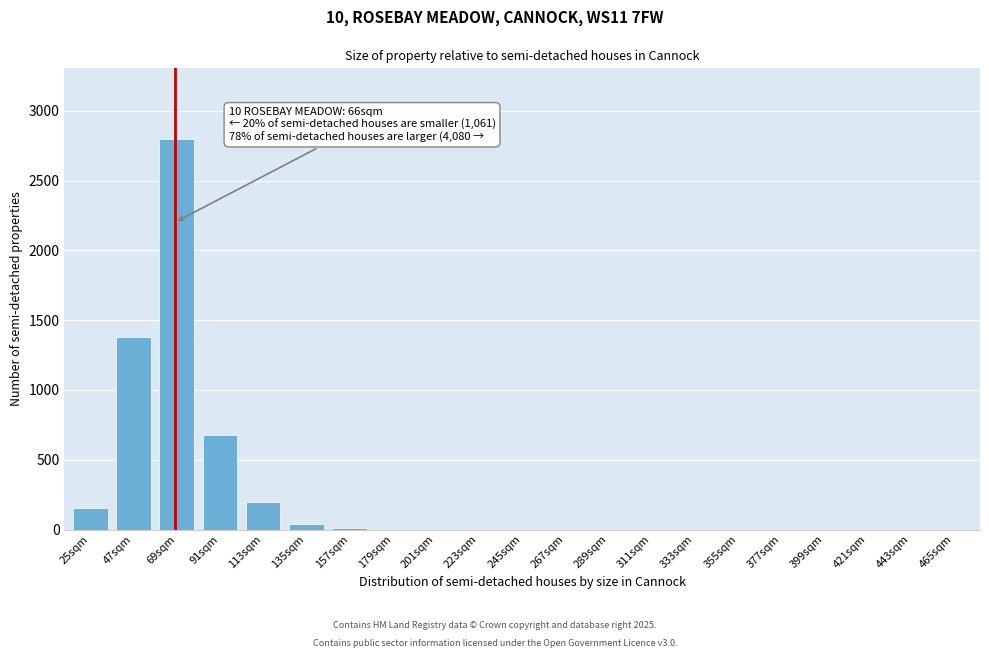

At which category does the chart reach its peak across all series?

69sqm